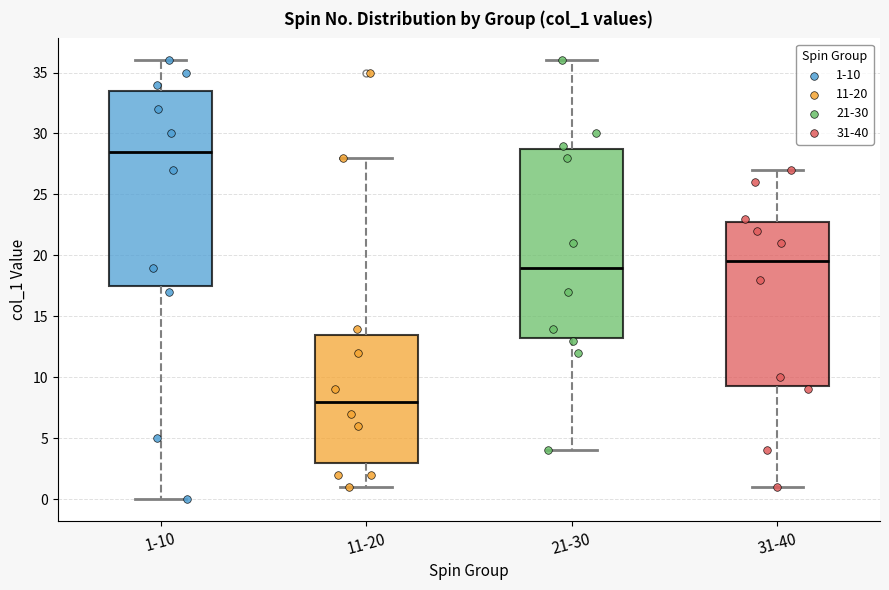

Reading left to right, transcribe this box plot: for each box, give where its median line is, the range the box spans, and where its two whiskers end, as read against the y-axis. The values are not printed on the chart, so give them approximately, as read against the axis.

1-10: median 28.5, box 17.5 to 33.5, whiskers 0.0 to 36.0
11-20: median 8.0, box 3.0 to 13.5, whiskers 1.0 to 28.0
21-30: median 19.0, box 13.5 to 29.0, whiskers 4.0 to 36.0
31-40: median 19.5, box 9.5 to 23.0, whiskers 1.0 to 27.0